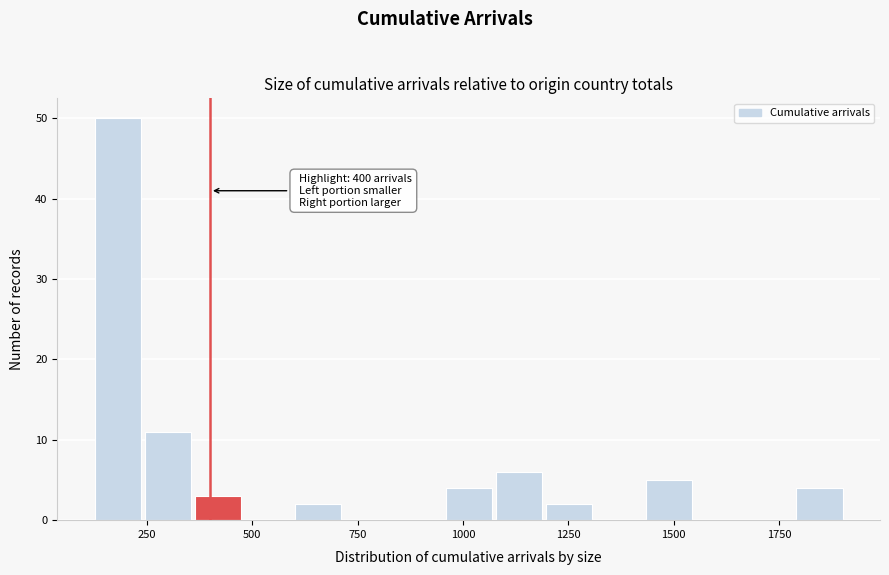

Read against the x-axis, roughly where is the centre of the tallest bar?

200